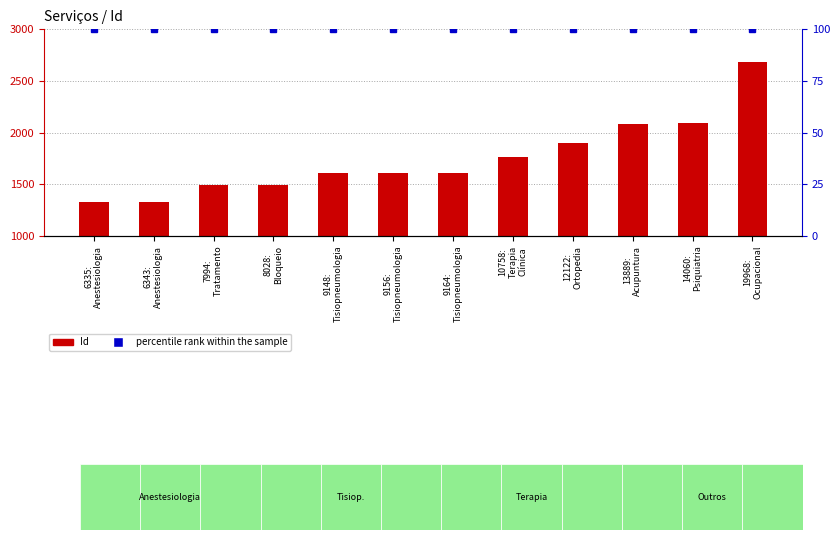

What is the label of the 8th bar from the right?

9148:
Tisiopneumologia